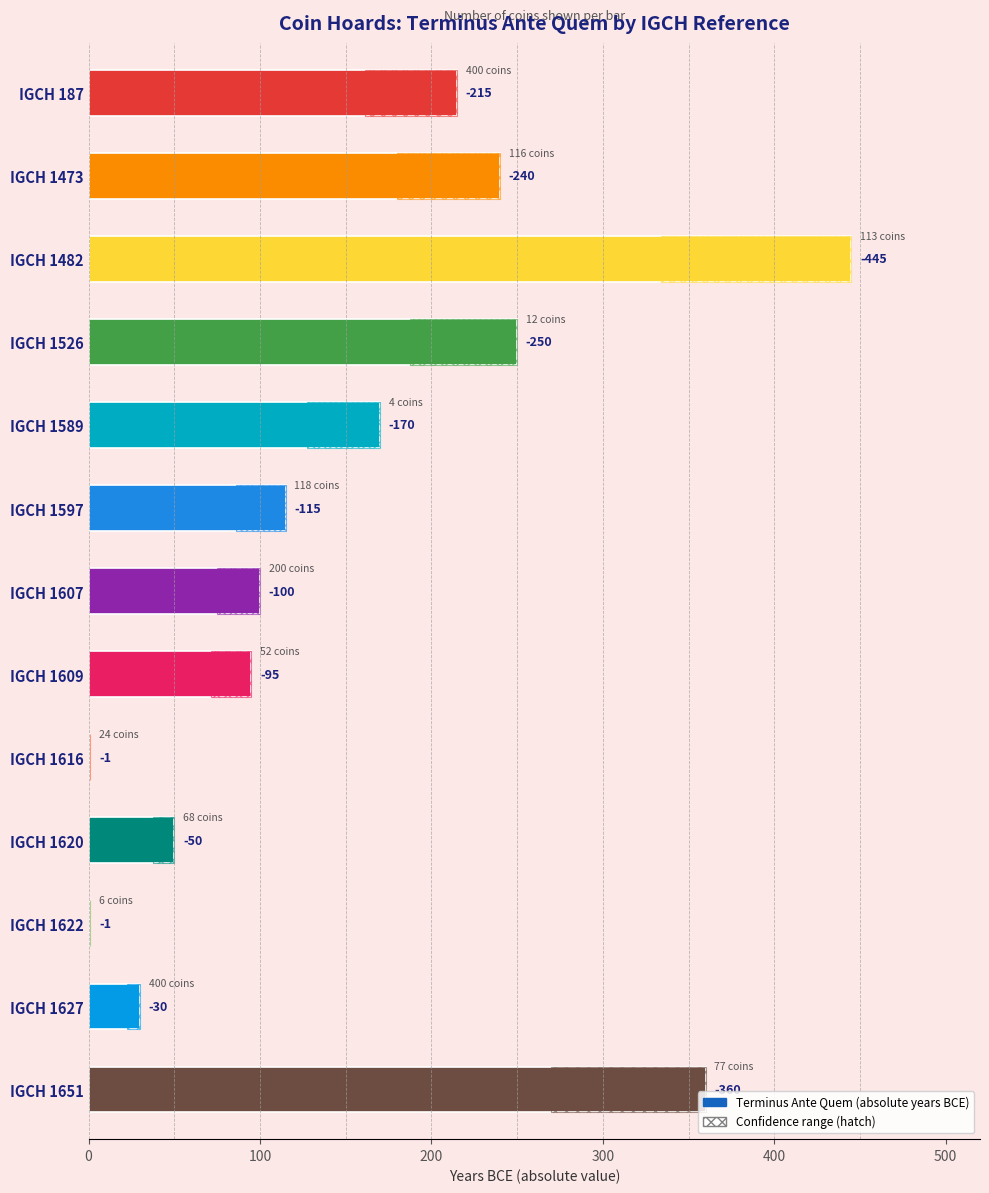

Does the chart contain stacked bars?

No